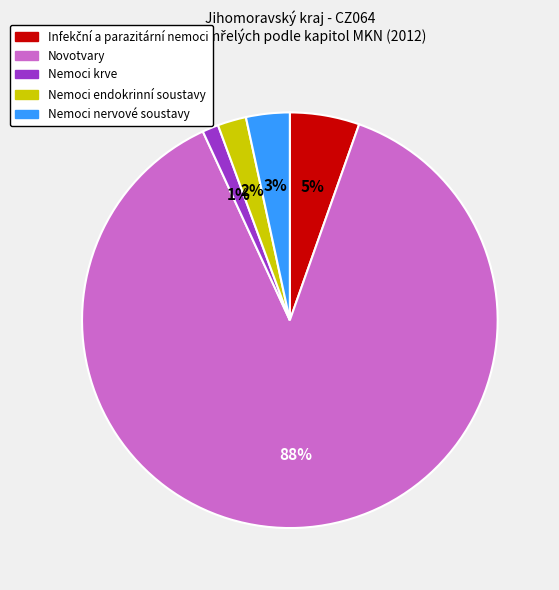

Which category accounts for the majority?

Novotvary